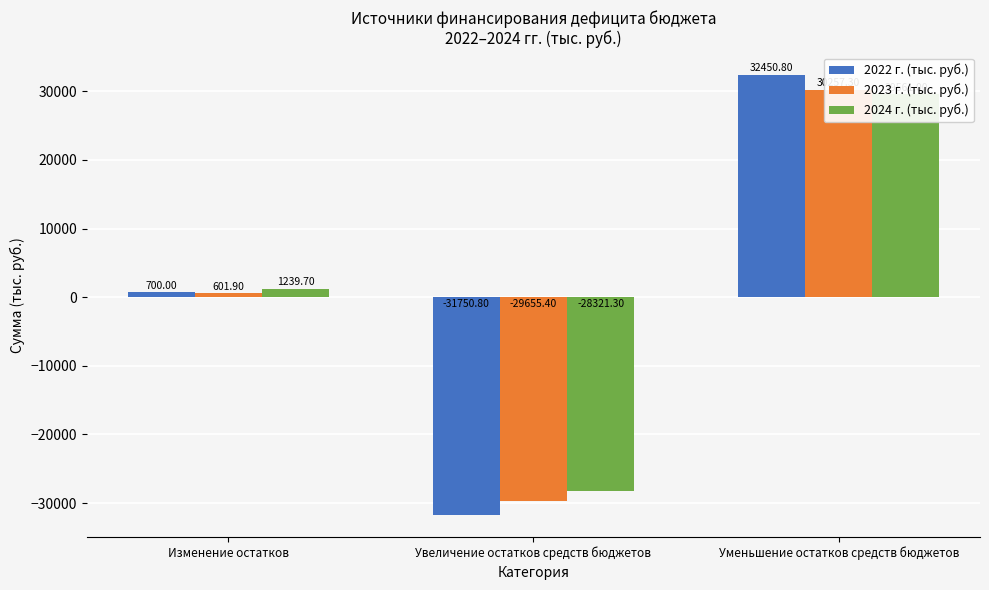

Rank the categories by 2022 г. (тыс. руб.) value from highest to lowest.

Уменьшение остатков средств бюджетов, Изменение остатков, Увеличение остатков средств бюджетов